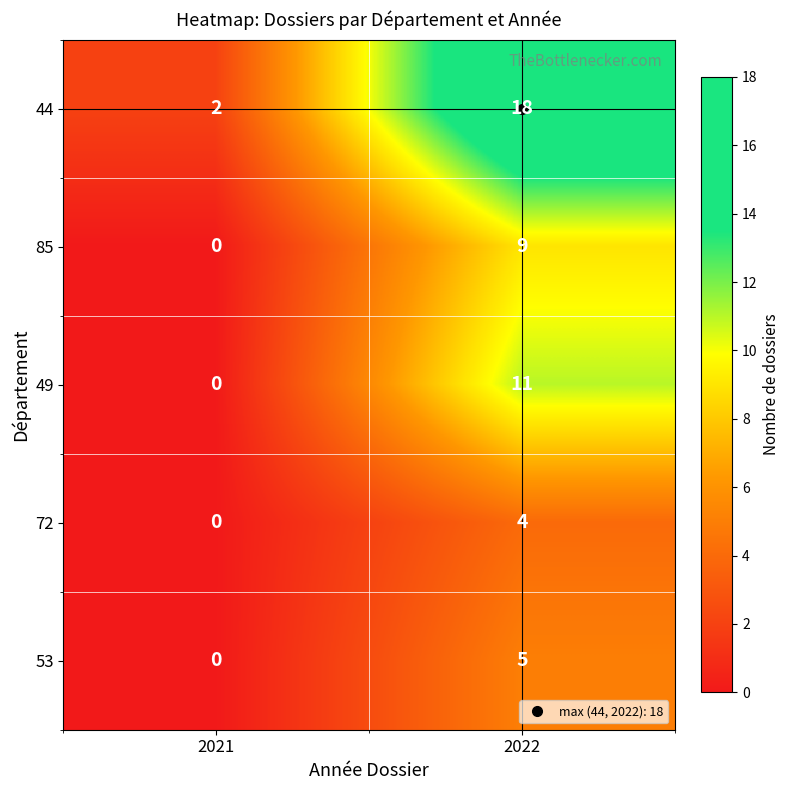

At which category does the chart reach its minimum across all series?

2021